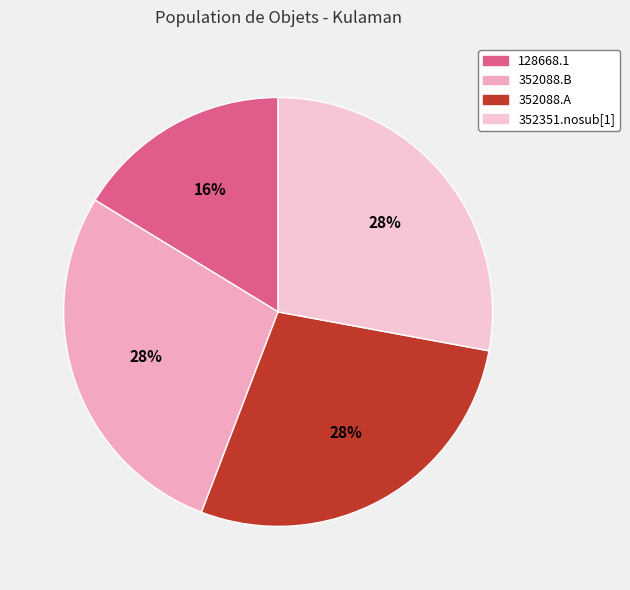

To the nearest percent, what is the combined percentage of 352351.nosub[1] and 128668.1?

44%